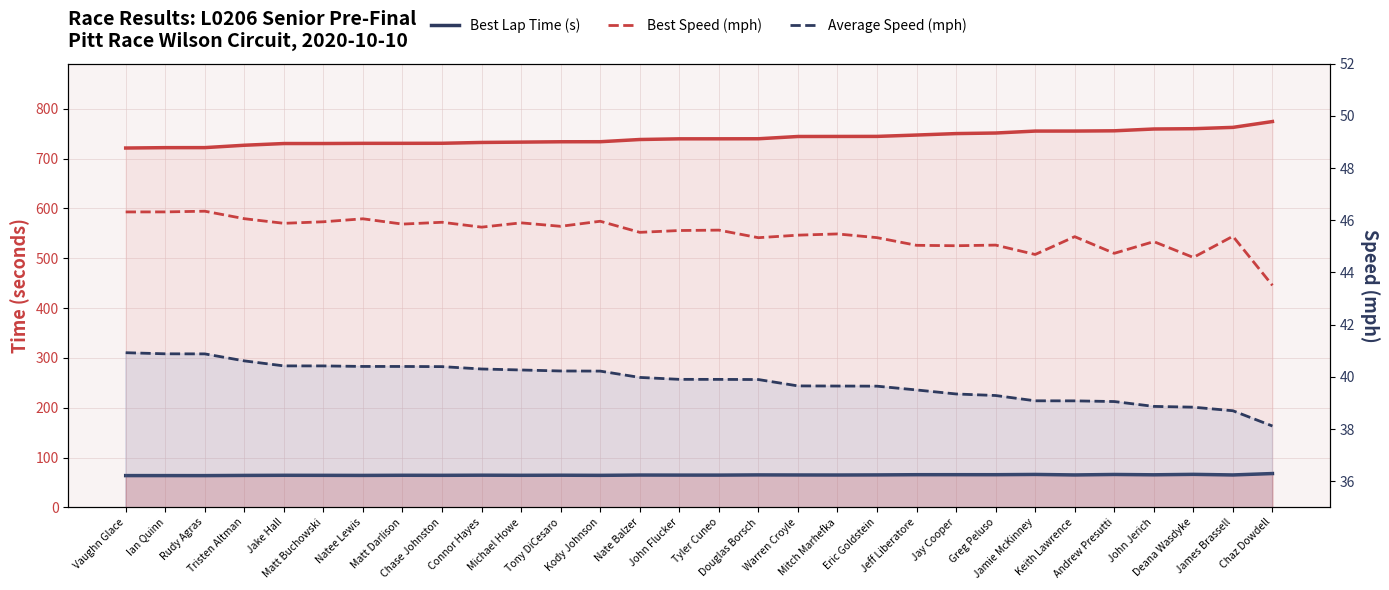

Rank the categories by Best Lap Time (s) value from lowest to highest.

Rudy Agras, Ian Quinn, Vaughn Glace, Tristen Altman, Natee Lewis, Kody Johnson, Matt Buchowski, Chase Johnston, Michael Howe, Jake Hall, Matt Darlison, Tony DiCesaro, Connor Hayes, Tyler Cuneo, John Flucker, Nate Balzer, Mitch Marhefka, Warren Croyle, James Brassell, Keith Lawrence, Eric Goldstein, Douglas Borsch, John Jerich, Greg Peluso, Jeff Liberatore, Jay Cooper, Andrew Presutti, Jamie McKinney, Deana Wasdyke, Chaz Dowdell